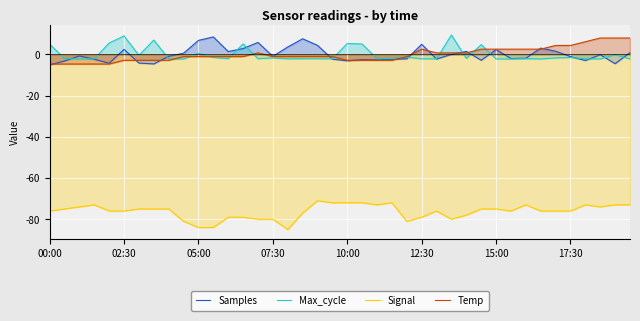

At which category does the chart reach its peak across all series?

27